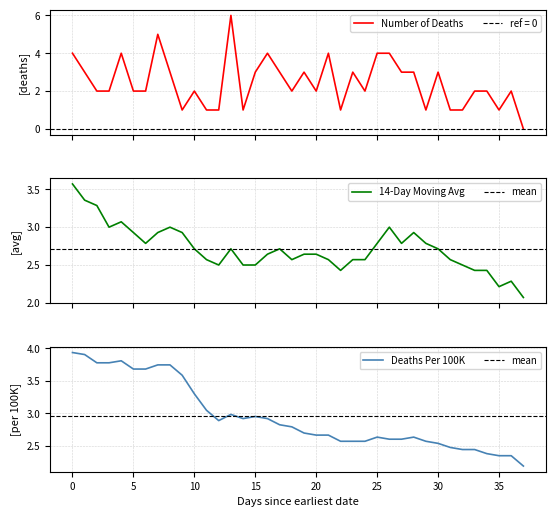

How many lines are shown in the chart?

3